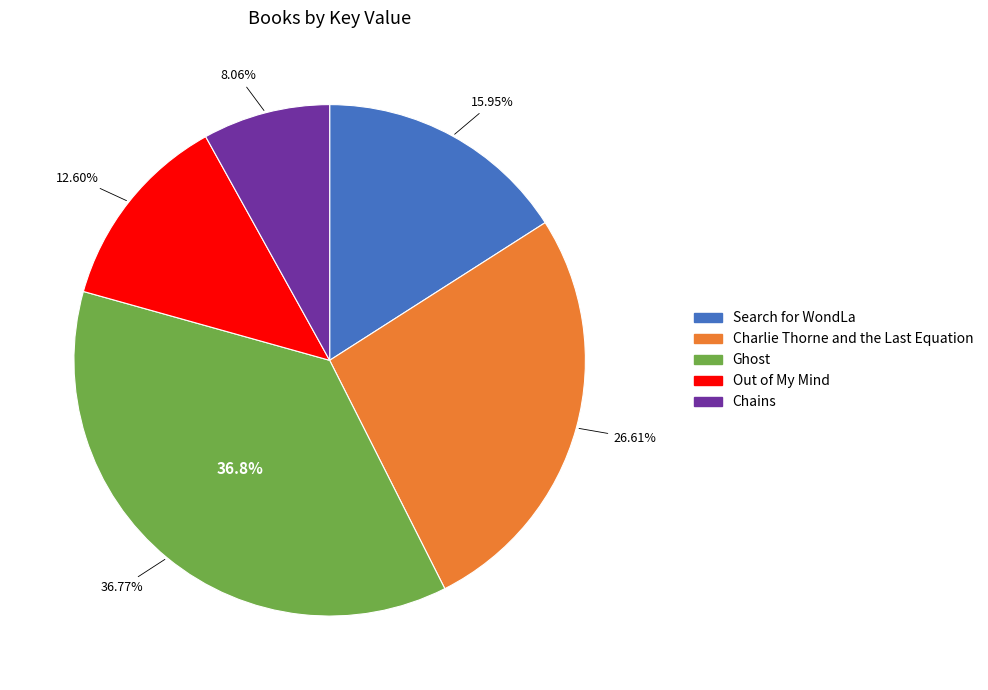

Rank the categories by value from highest to lowest.

Ghost, Charlie Thorne and the Last Equation, Search for WondLa, Out of My Mind, Chains